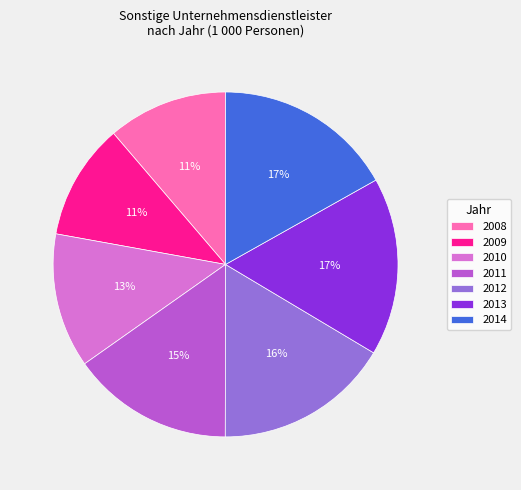

The 2014 slice represents 17% of the pie. True or false?

True